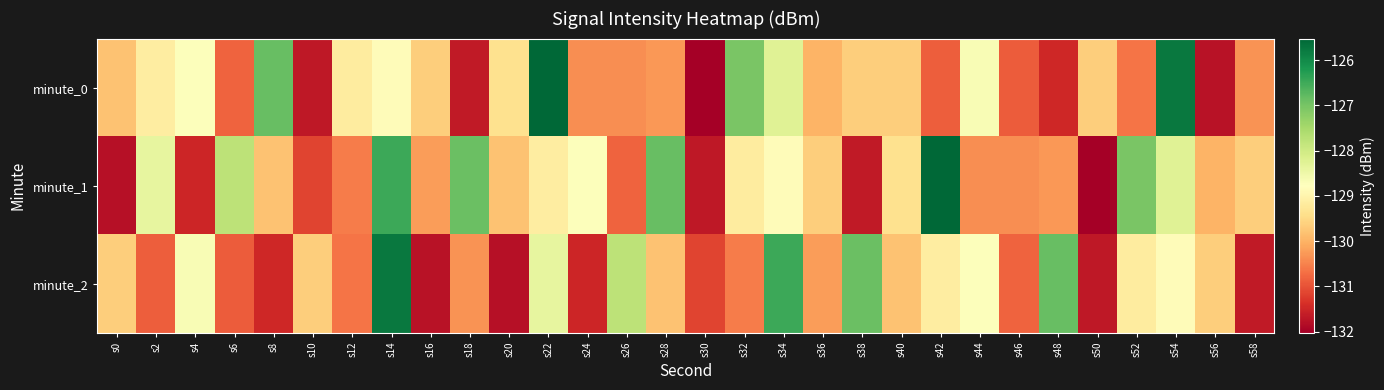

Reading right to left, list all the values displayed in this chart.

minute_0: s58=-130.3	s56=-131.7	s54=-125.8	s52=-130.6	s50=-129.7	s48=-131.5	s46=-130.9	s44=-128.7	s42=-130.9	s40=-129.6	s38=-129.6	s36=-130.0	s34=-128.3	s32=-127.0	s30=-132.0	s28=-130.3	s26=-130.4	s24=-130.4	s22=-125.5	s20=-129.4	s18=-131.6	s16=-129.6	s14=-128.8	s12=-129.2	s10=-131.7	s8=-126.9	s6=-130.8	s4=-128.7	s2=-129.1	s0=-129.8
minute_1: s58=-129.6	s56=-130.0	s54=-128.3	s52=-127.0	s50=-132.0	s48=-130.3	s46=-130.4	s44=-130.4	s42=-125.5	s40=-129.4	s38=-131.6	s36=-129.6	s34=-128.8	s32=-129.2	s30=-131.7	s28=-126.9	s26=-130.8	s24=-128.7	s22=-129.1	s20=-129.8	s18=-126.9	s16=-130.2	s14=-126.5	s12=-130.6	s10=-131.2	s8=-129.8	s6=-127.8	s4=-131.5	s2=-128.4	s0=-131.8
minute_2: s58=-131.6	s56=-129.6	s54=-128.8	s52=-129.2	s50=-131.7	s48=-126.9	s46=-130.8	s44=-128.7	s42=-129.1	s40=-129.8	s38=-126.9	s36=-130.2	s34=-126.5	s32=-130.6	s30=-131.2	s28=-129.8	s26=-127.8	s24=-131.5	s22=-128.4	s20=-131.8	s18=-130.3	s16=-131.7	s14=-125.8	s12=-130.6	s10=-129.7	s8=-131.5	s6=-130.9	s4=-128.7	s2=-130.9	s0=-129.6